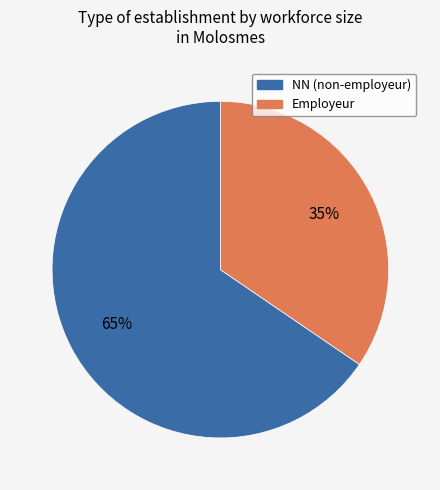

Is it true that NN (non-employeur) is 73% of the pie?

False